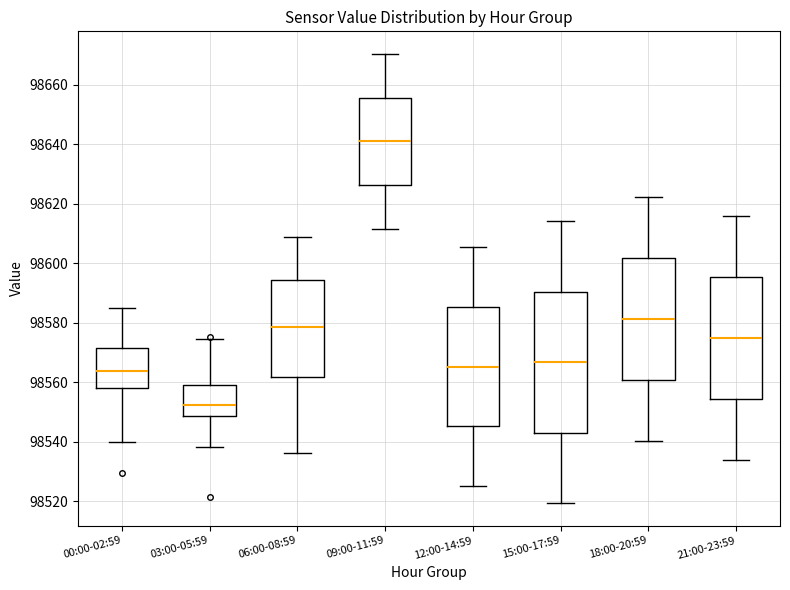

Where does the lower whisker of the box for 06:00-08:59 end on the y-axis? The values are not printed on the chart, so give them approximately, as read against the axis.

98536